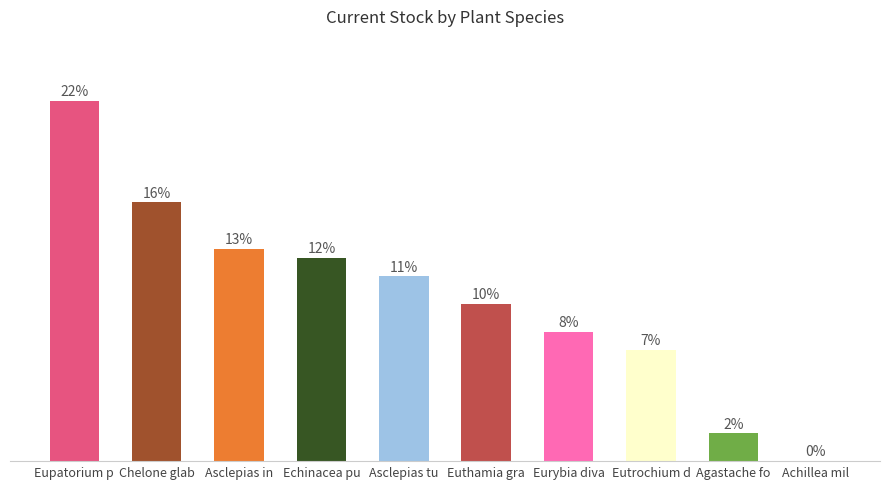

Where does the data first go above 20?

Eupatorium p